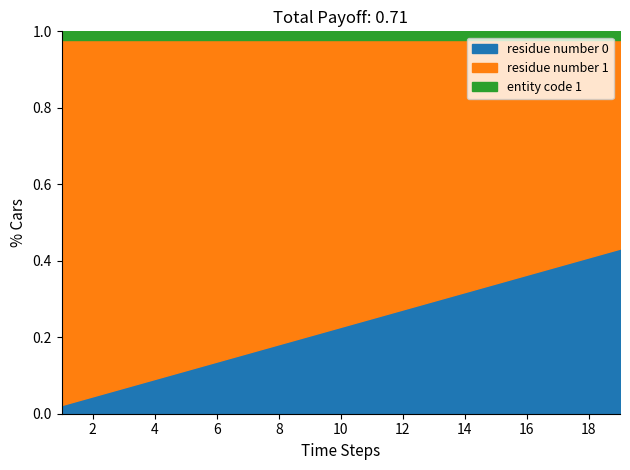

Which category has the highest value across all series?

1